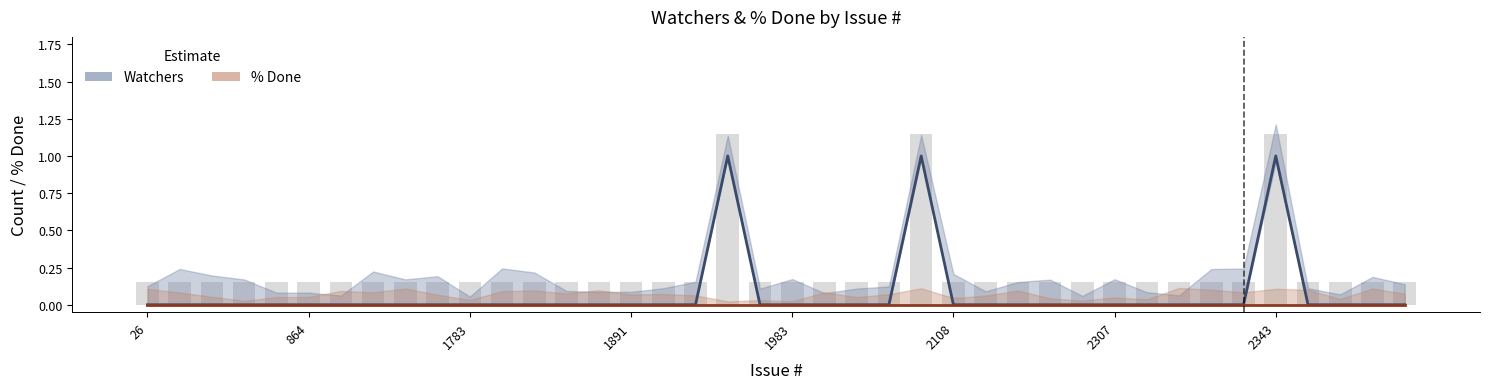

Reading right to left, extract all data points from this chart.

Watchers: 0	0	0	0	1	0	0	0	0	0	0	0	0	0	0	1	0	0	0	0	0	1	0	0	0	0	0	0	0	0	0	0	0	0	0	0	0	0	0	0
% Done: 0	0	0	0	0	0	0	0	0	0	0	0	0	0	0	0	0	0	0	0	0	0	0	0	0	0	0	0	0	0	0	0	0	0	0	0	0	0	0	0